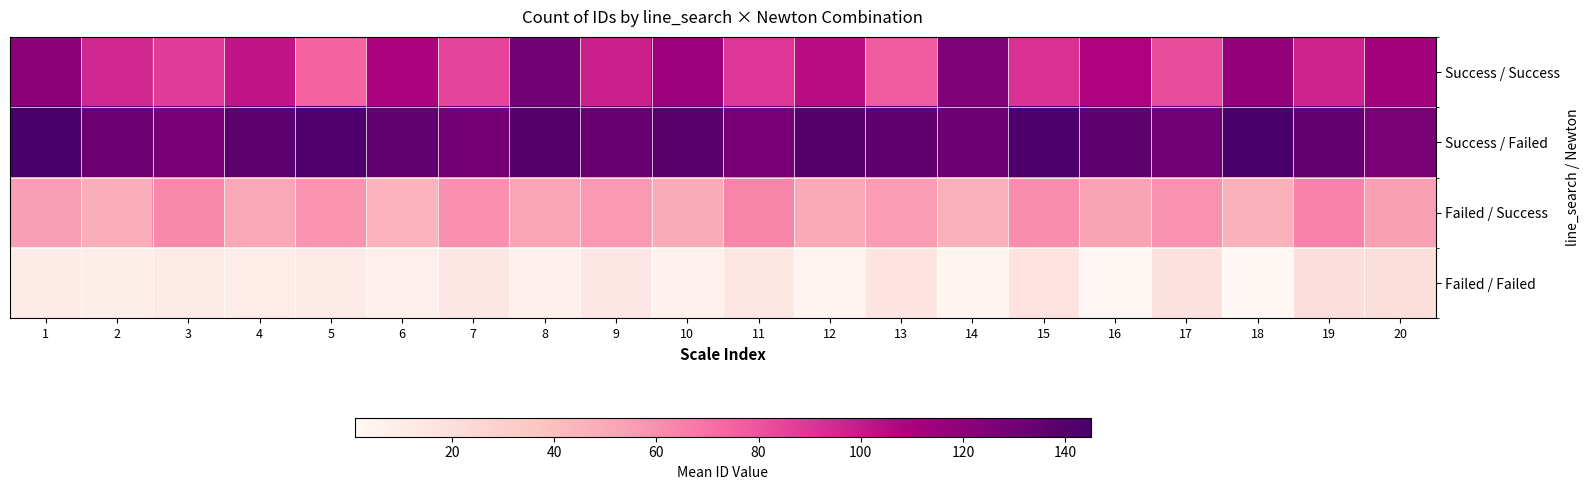

Reading left to right, extract all data points from this chart.

Success / Success: 1=120	2=95	3=88	4=102	5=75	6=110	7=85	8=130	9=98	10=115	11=90	12=105	13=78	14=125	15=92	16=108	17=83	18=118	19=97	20=112
Success / Failed: 1=145	2=132	3=128	4=138	5=142	6=135	7=129	8=141	9=133	10=139	11=127	12=140	13=136	14=131	15=143	16=137	17=130	18=144	19=134	20=126
Failed / Success: 1=55	2=48	3=62	4=51	5=58	6=45	7=60	8=52	9=57	10=49	11=63	12=50	13=56	14=47	15=61	16=53	17=59	18=46	19=64	20=54
Failed / Failed: 1=10	2=8	3=12	4=9	5=11	6=7	7=13	8=6	9=14	10=5	11=15	12=4	13=16	14=3	15=17	16=2	17=18	18=1	19=19	20=20